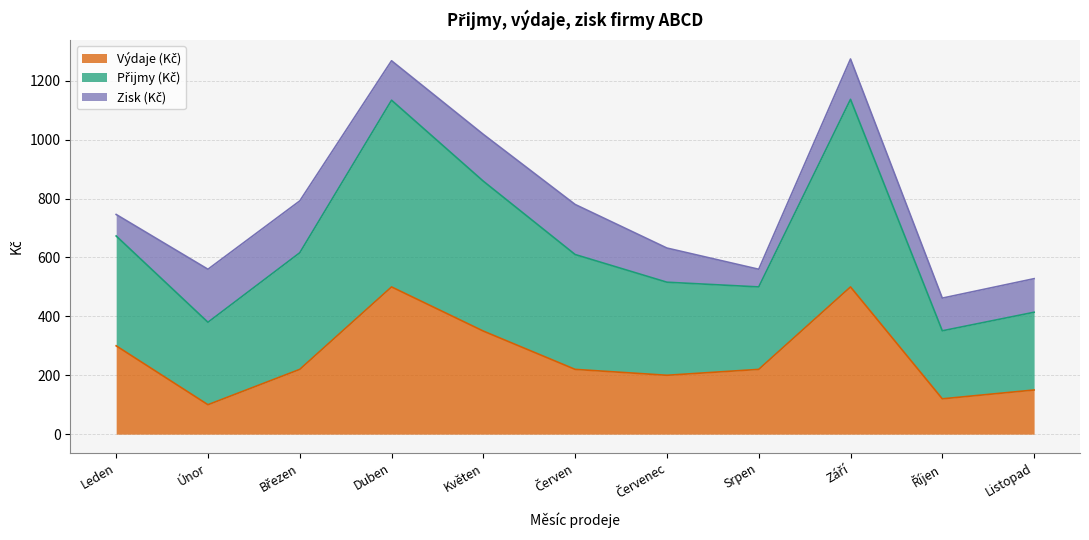

What position from the left is Duben?

4